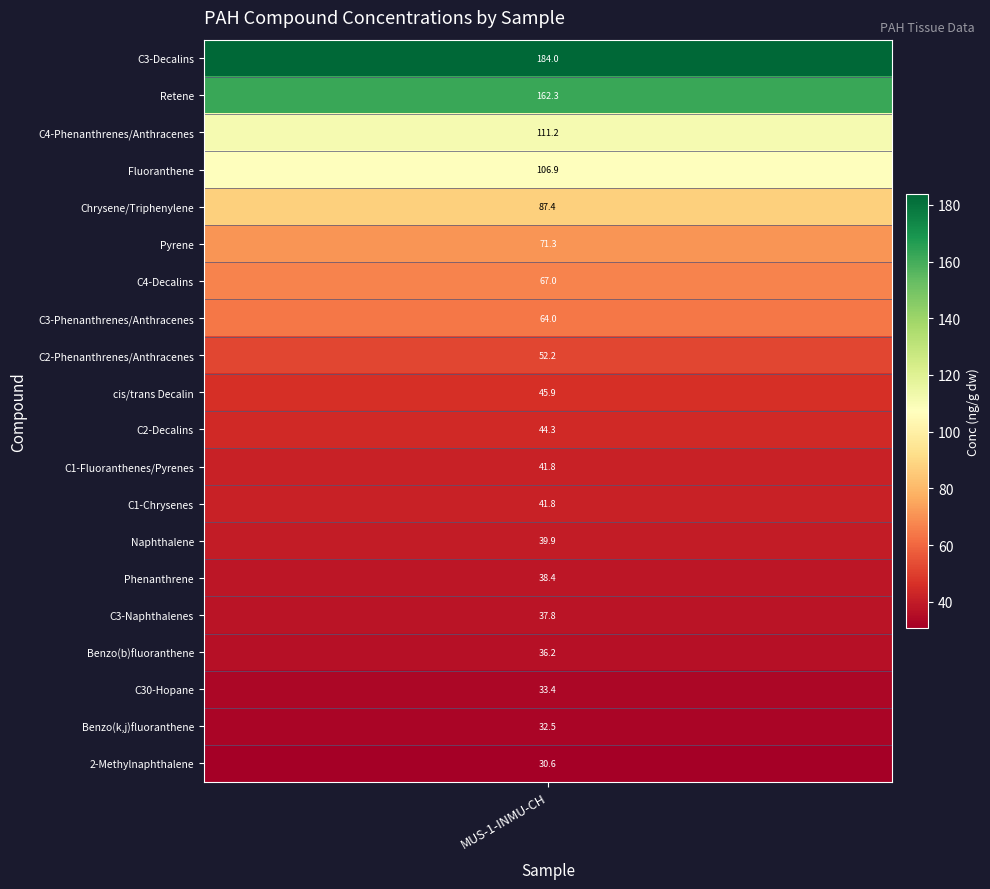

Reading left to right, what are all the values shown in this chart?

184.0	162.3	111.2	106.9	87.4	71.3	67.0	64.0	52.2	45.9	44.3	41.8	41.8	39.9	38.4	37.8	36.2	33.4	32.5	30.6